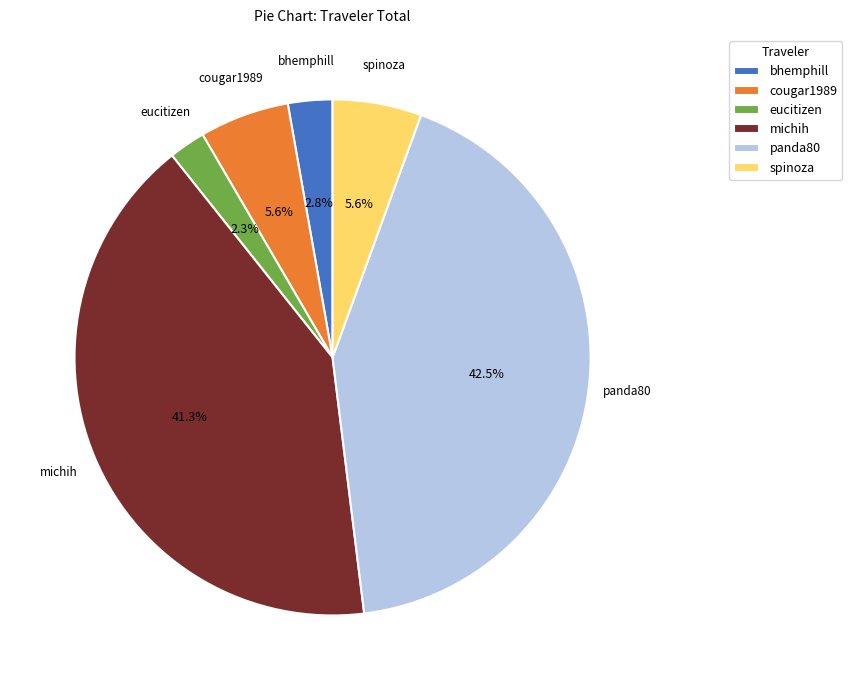

To the nearest percent, what is the difference between the largest and smallest slice percentages?

40%